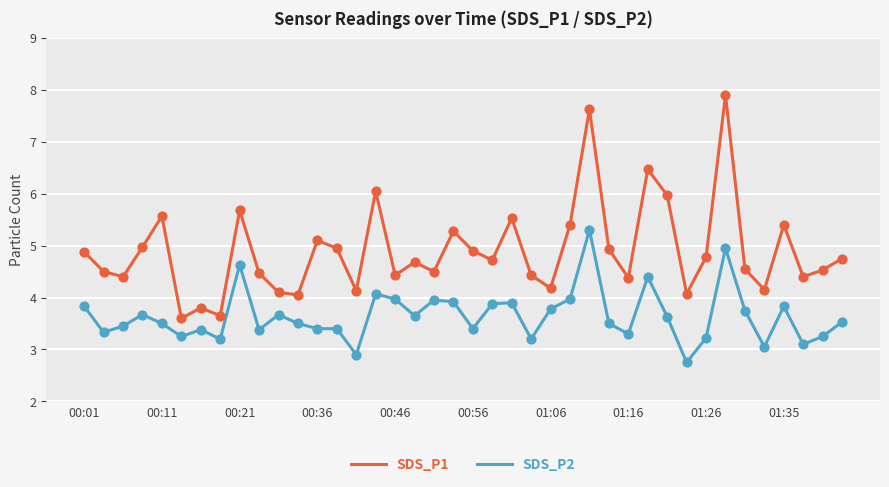

What are all the series names shown in the legend?

SDS_P1, SDS_P2